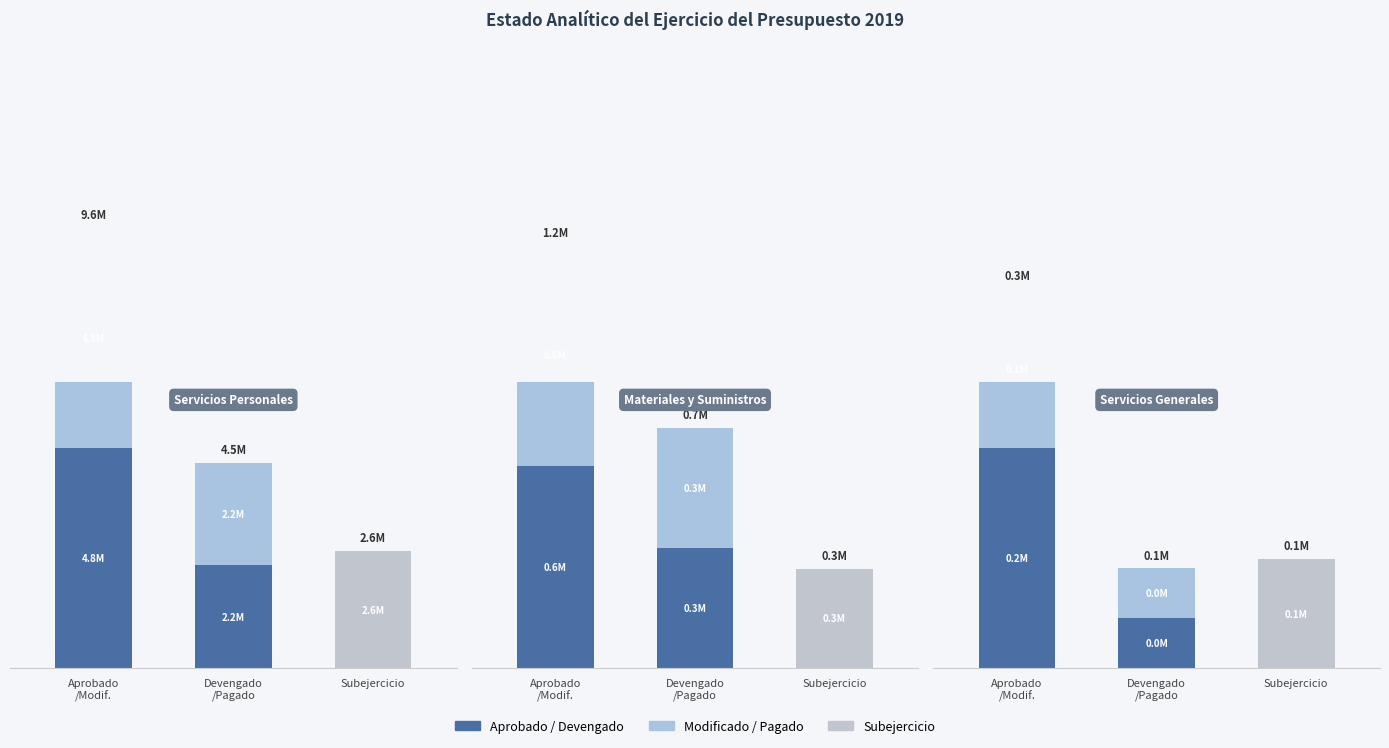

Where does the Aprobado series first go above 588906?

Servicios Personales